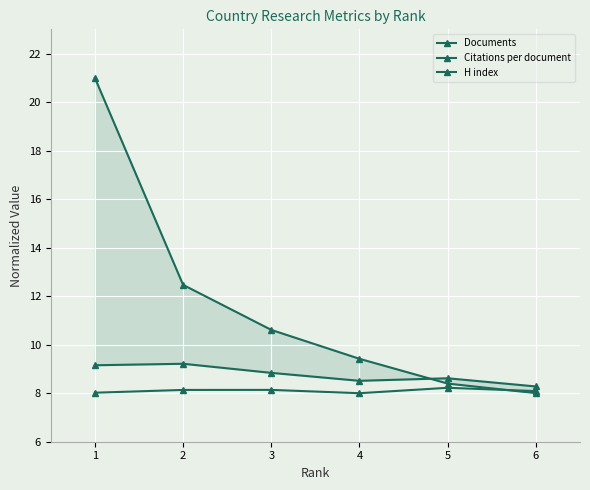

List the labels in order of Documents value, smallest first.

6, 5, 4, 3, 2, 1